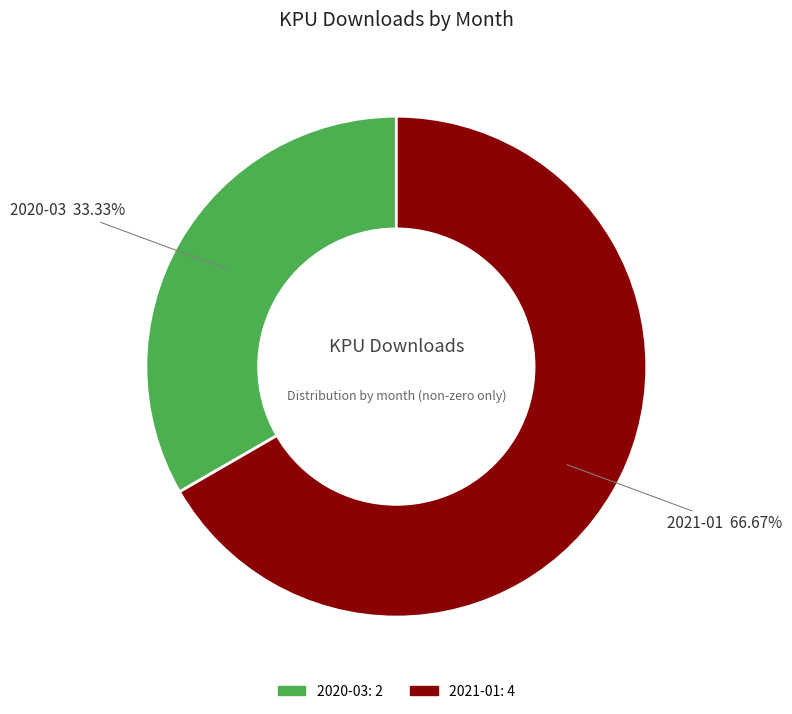

To the nearest percent, what is the combined percentage of 2020-03 and 2021-01?

100%